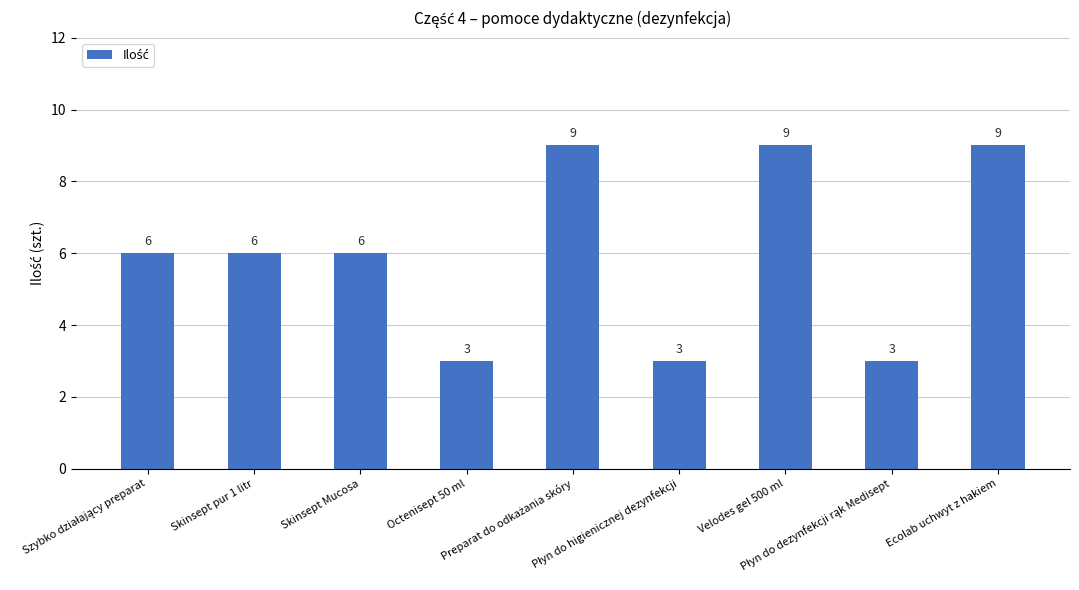

What is the label of the 6th bar from the right?

Octenisept 50 ml